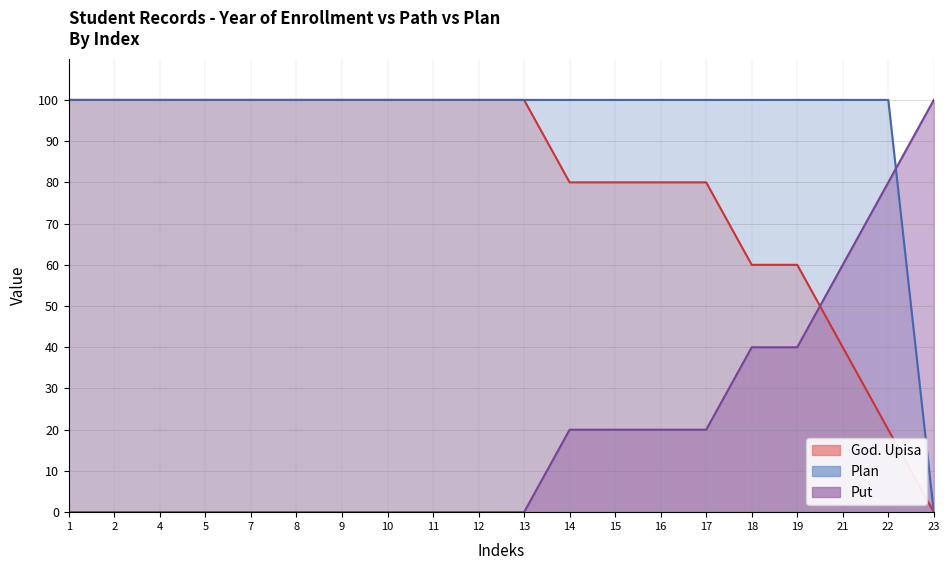

At 17, list the series in order from largest to smallest.

Plan, God. Upisa, Put